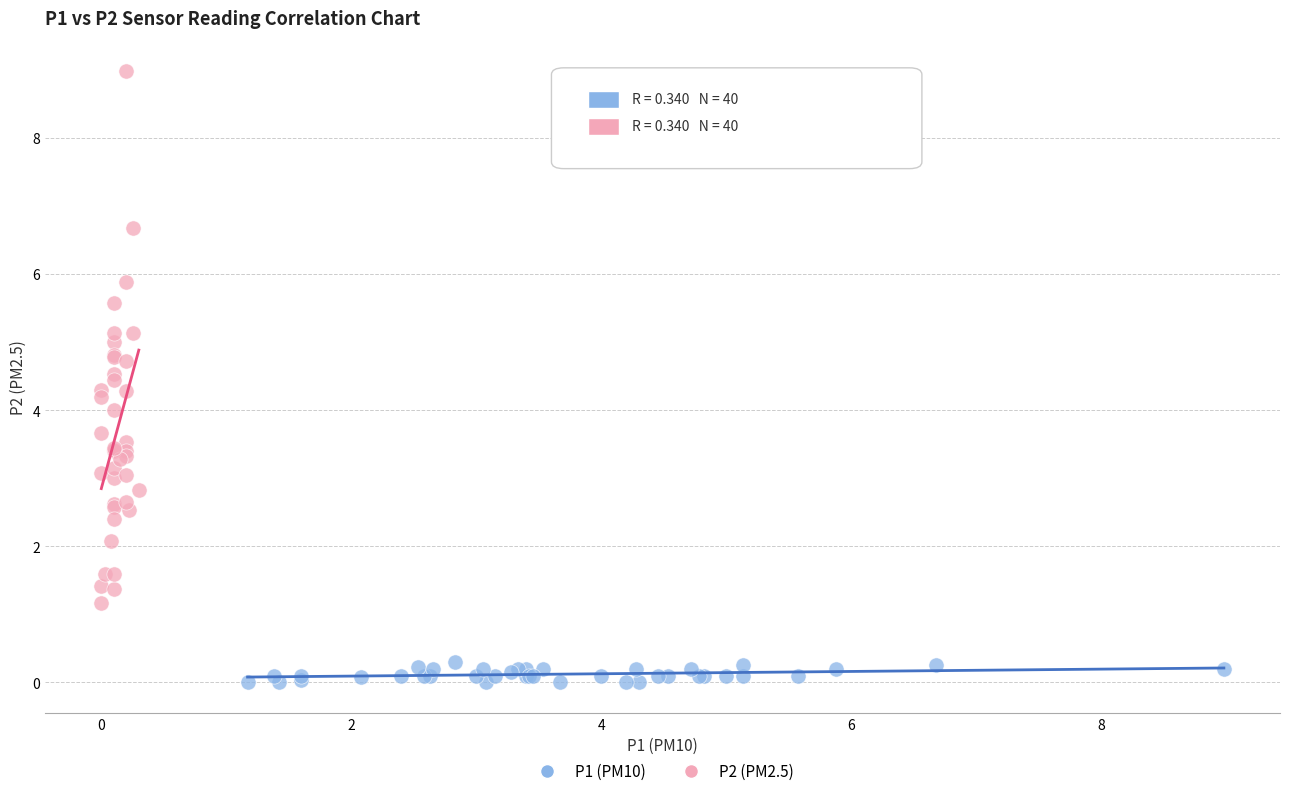

Which series contains the highest Y value?

P2 (PM2.5)